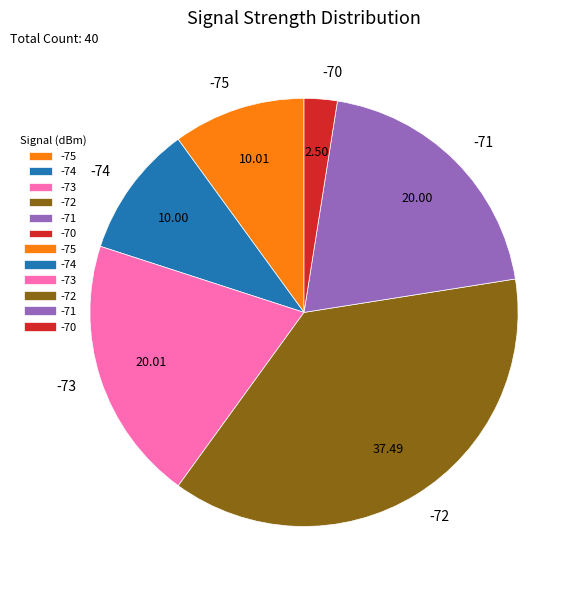

How many slices are in this pie chart?

6